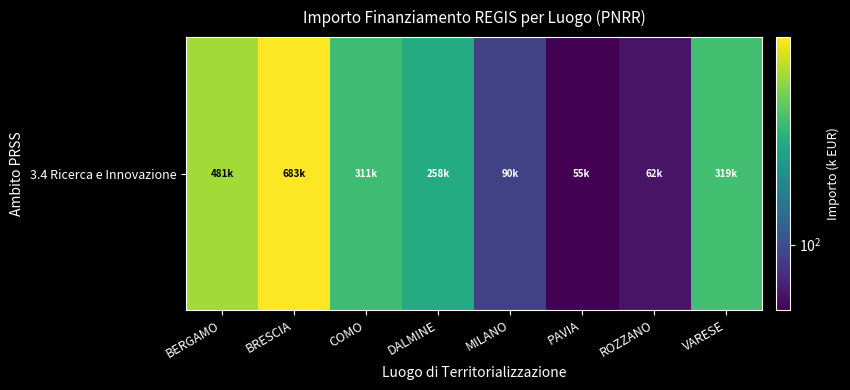

What is the minimum value shown in the chart?

54.6